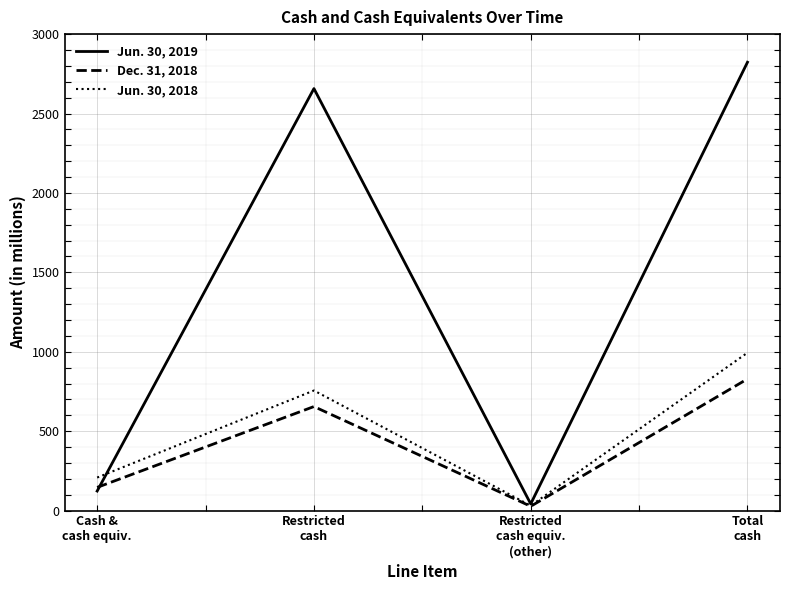

How many lines are shown in the chart?

3